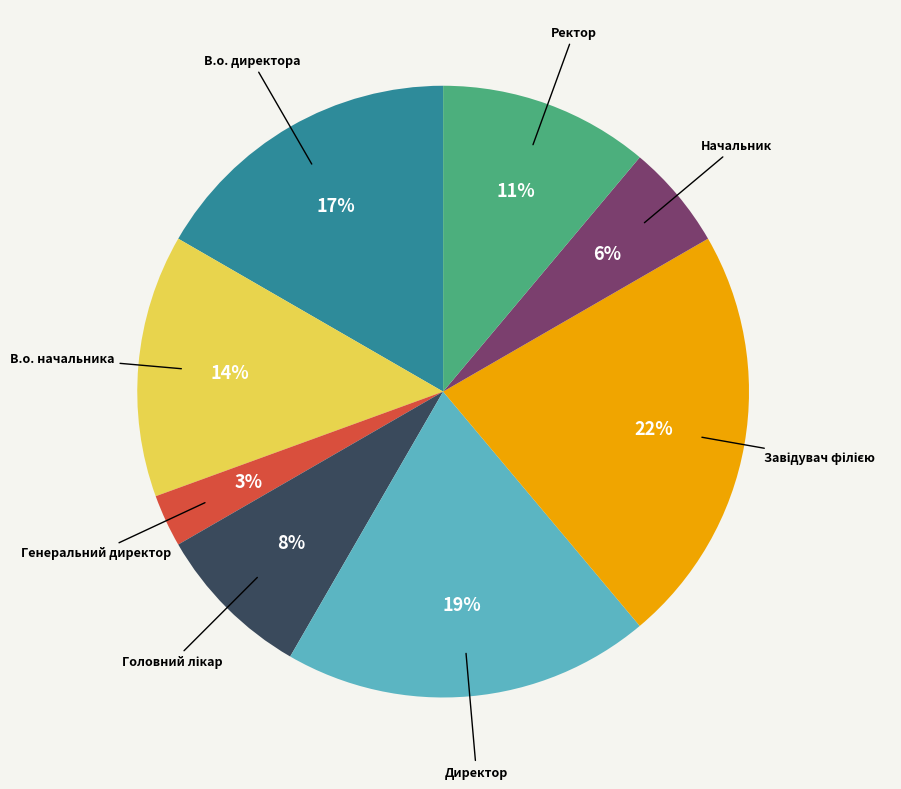

What is the ratio of the value at Директор to the value at В.о. начальника?

1.4